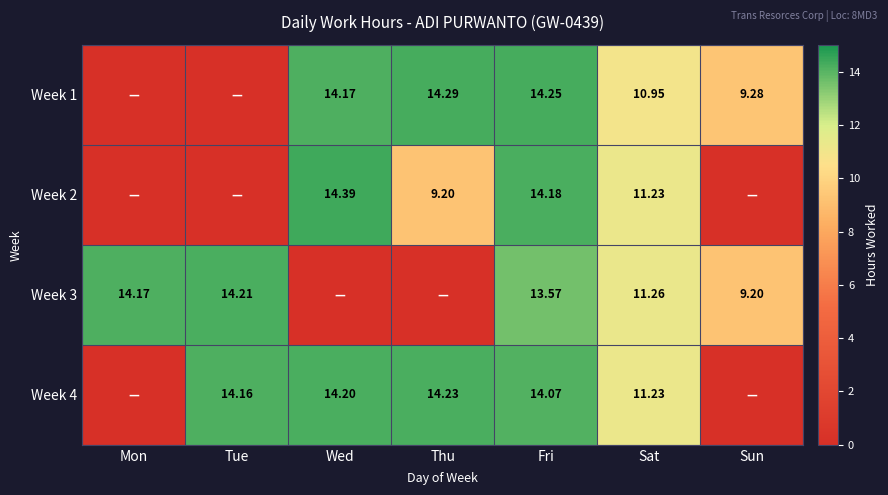

The Week 2 series shows 14.9 at Thu. True or false?

False